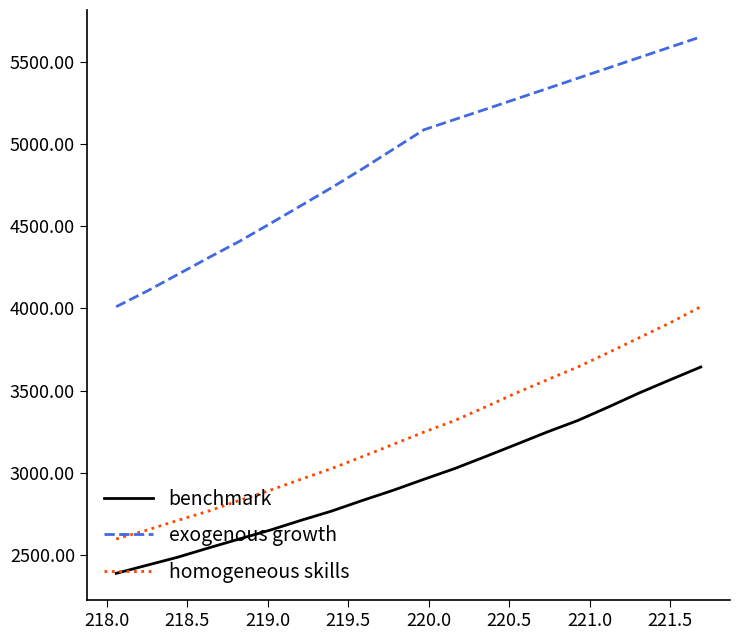

What is the difference between the maximum and minimum values in the homogeneous skills series?

1413.5